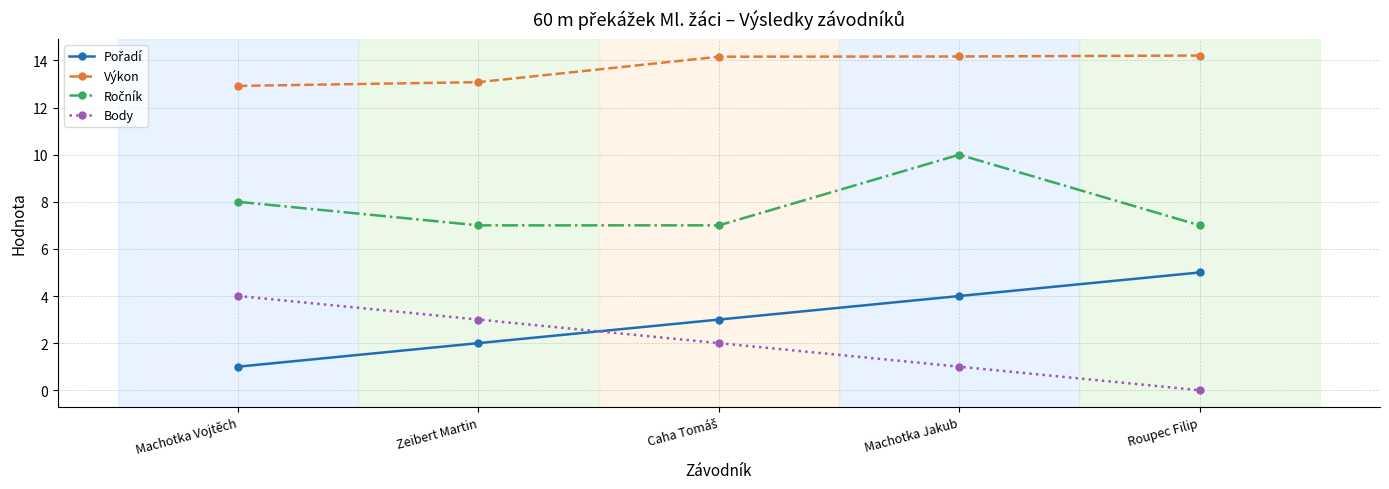

What is the difference between the second highest and second lowest values in the Body series?

2.0